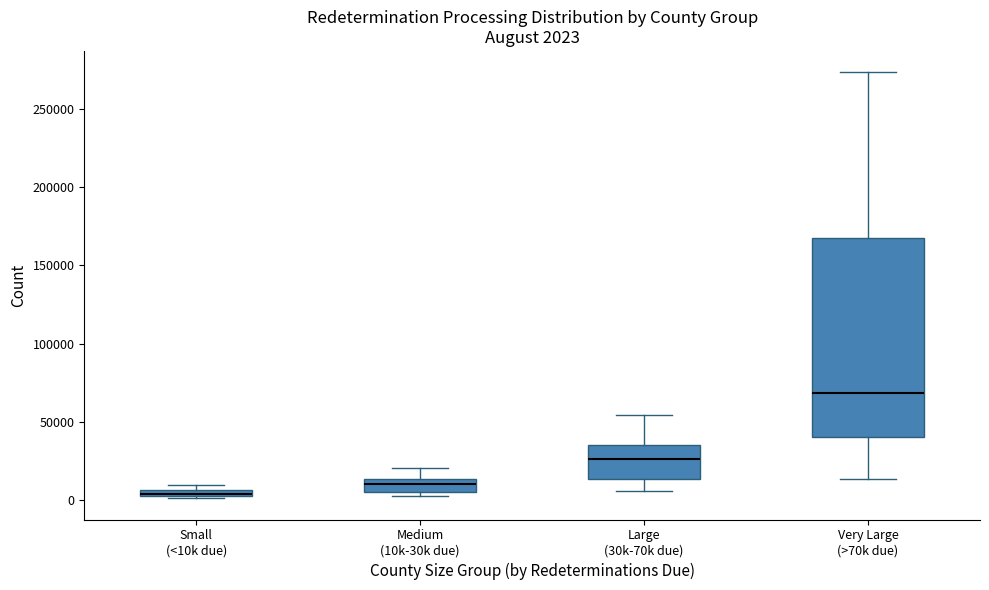

Which box is the tallest, from its lower edge to its upper edge?

Very Large (>70k due)